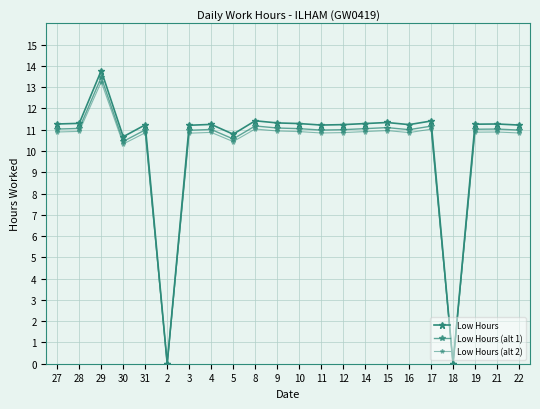

Reading left to right, what are all the values shown in this chart?

Low Hours: 27=11.3	28=11.3	29=13.8	30=10.7	31=11.2	2=0.0	3=11.2	4=11.2	5=10.8	8=11.4	9=11.3	10=11.3	11=11.2	12=11.2	14=11.3	15=11.3	16=11.2	17=11.4	18=0.0	19=11.3	21=11.3	22=11.2
Low Hours (alt 1): 27=11.0	28=11.1	29=13.5	30=10.4	31=11.0	2=0.0	3=11.0	4=11.0	5=10.6	8=11.2	9=11.1	10=11.1	11=11.0	12=11.0	14=11.1	15=11.1	16=11.0	17=11.2	18=0.0	19=11.0	21=11.0	22=11.0
Low Hours (alt 2): 27=10.9	28=10.9	29=13.3	30=10.3	31=10.9	2=0.0	3=10.8	4=10.9	5=10.4	8=11.0	9=10.9	10=10.9	11=10.8	12=10.9	14=10.9	15=11.0	16=10.9	17=11.0	18=0.0	19=10.9	21=10.9	22=10.8